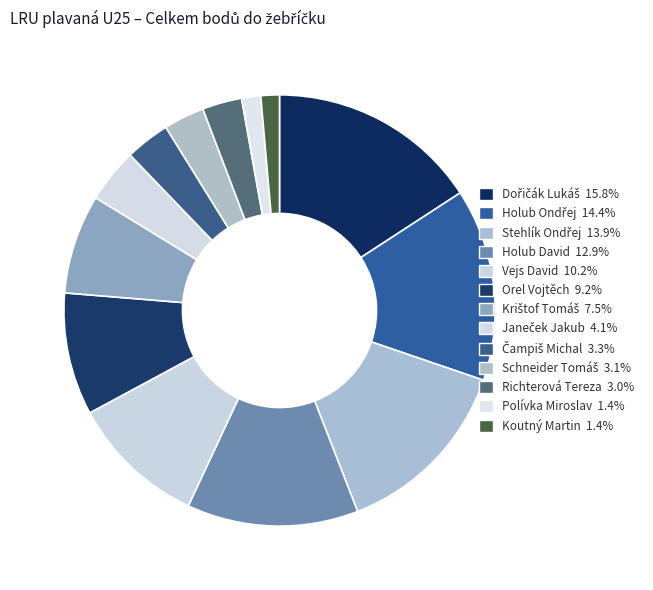

What is the change in value from Stehlík Ondřej to Janeček Jakub?

-205